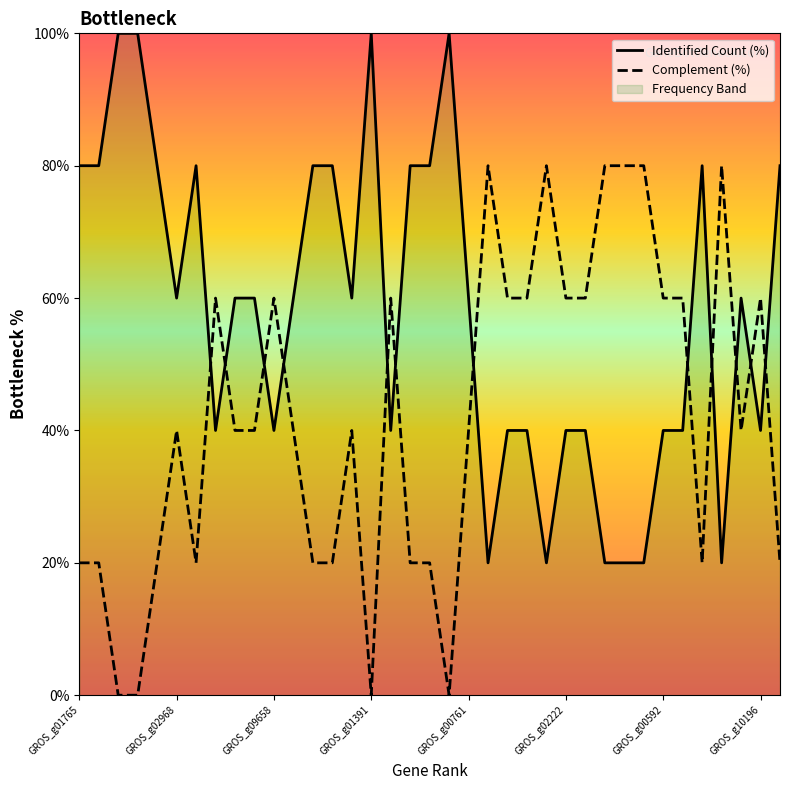

What is the difference between the maximum and minimum values in the Identified Count (%) series?

80